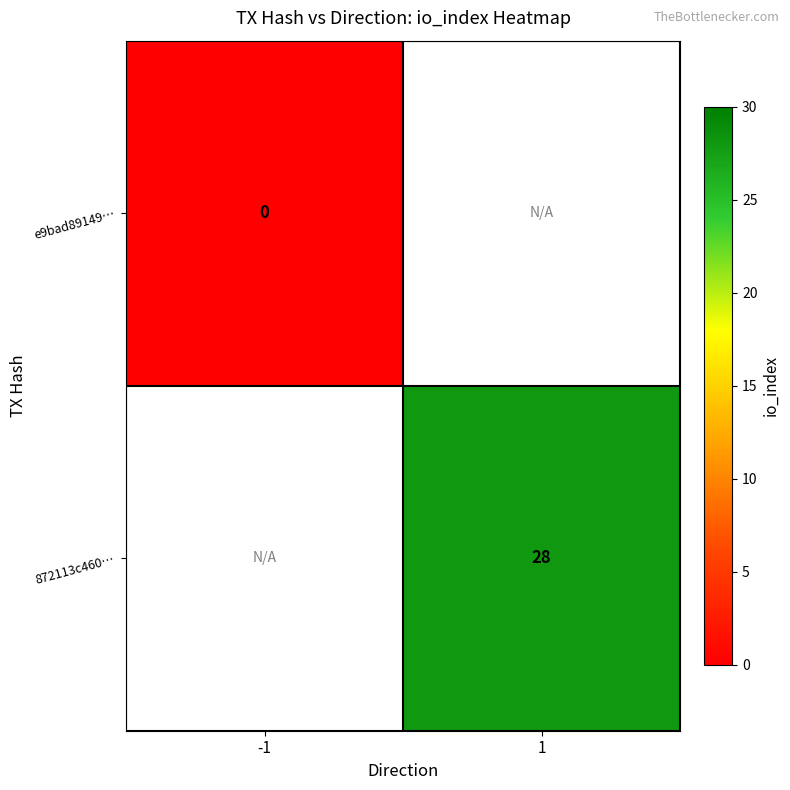

Is the value of e9bad89149… at -1 greater than the value of 872113c460… at 1?

No